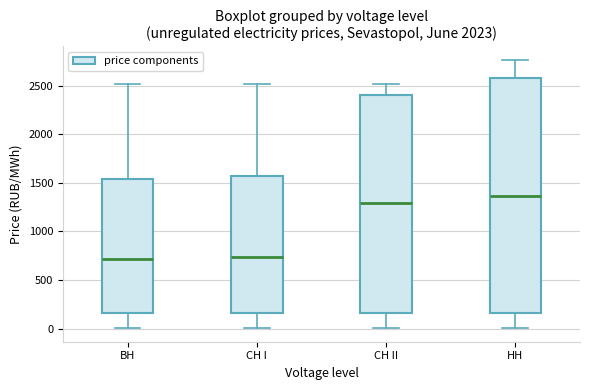

Comparing the boxes themselves (not the whiskers), which one is the tallest?

НН